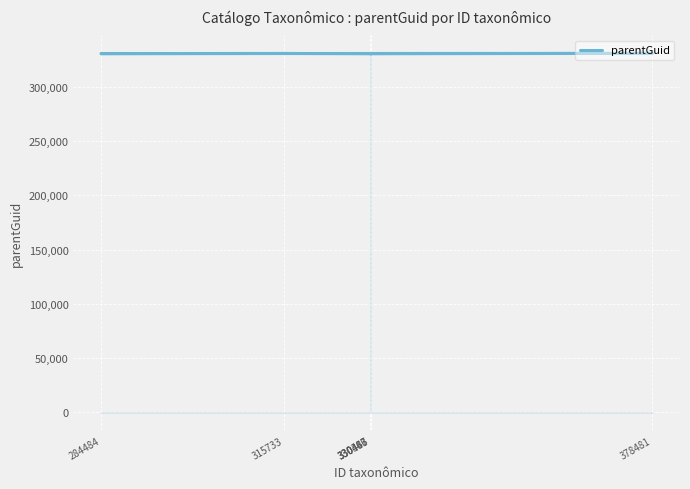

Is this an area chart (filled region under the line)?

No